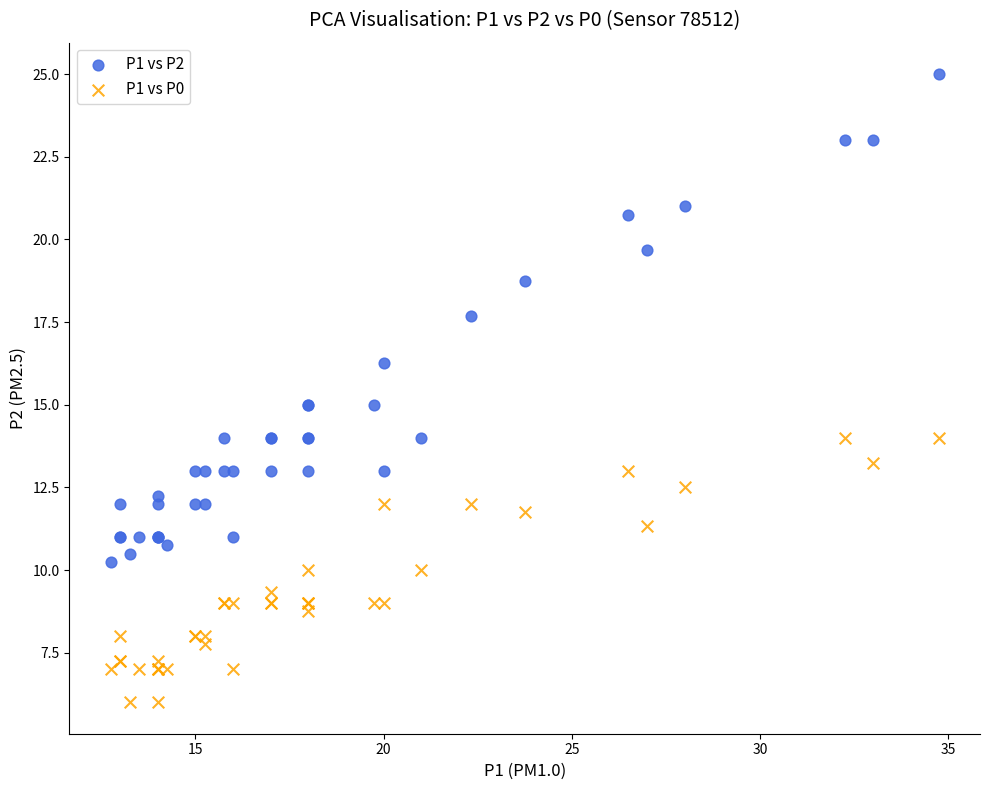

Which series has the largest Y range (max minus min)?

P1 vs P2